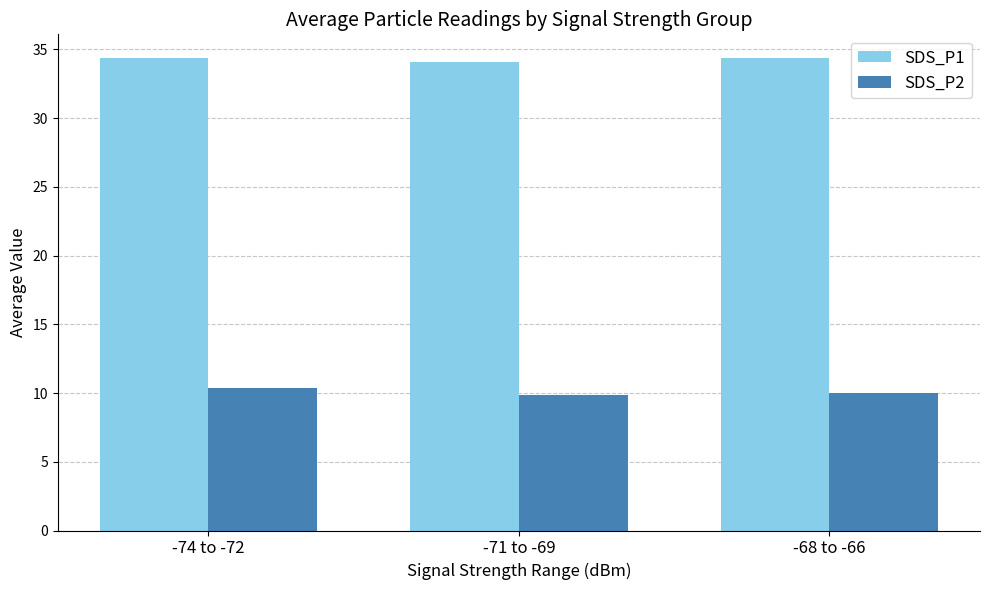

What is the average value of the SDS_P2 series?

10.1